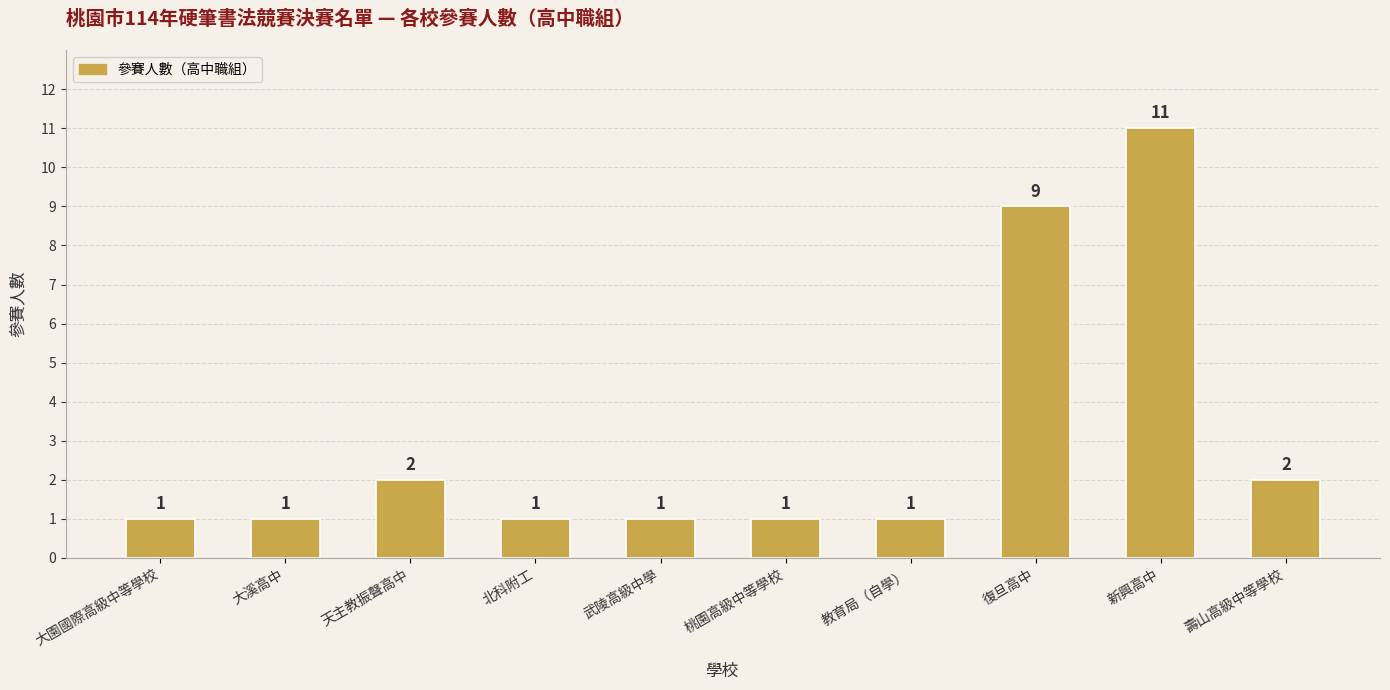

What is the sum of all values?

30